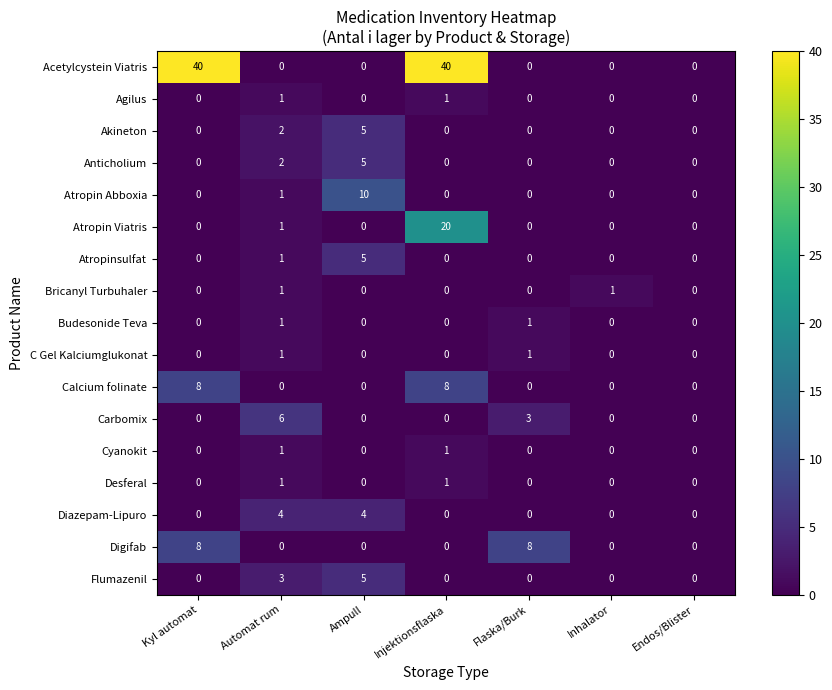

At which label is Flumazenil closest to 2?

Automat rum